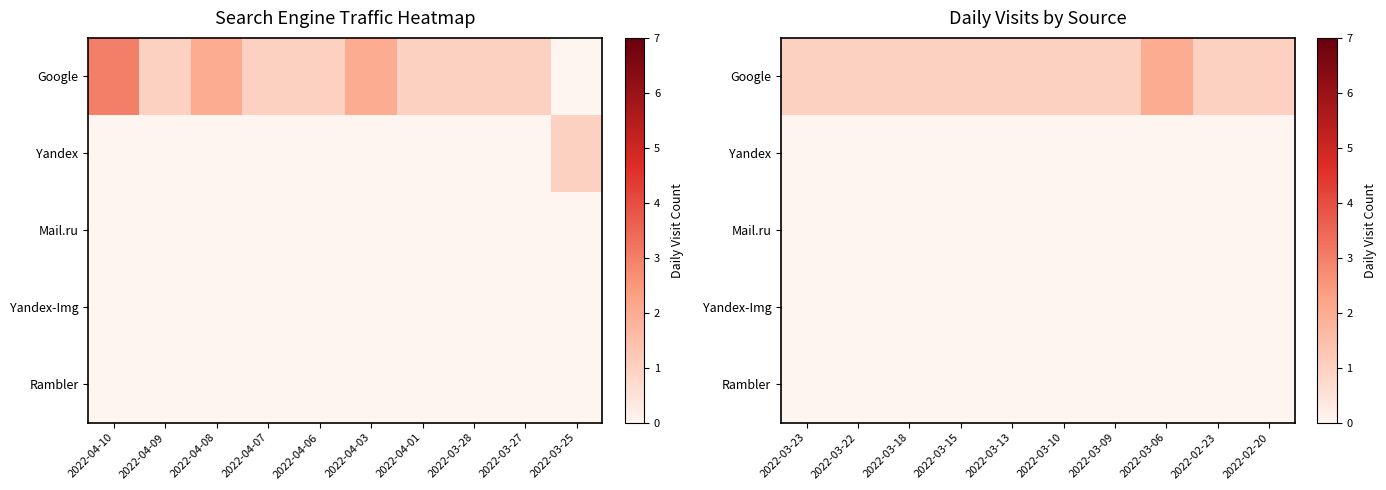

Which series has the widest spread of values?

Google